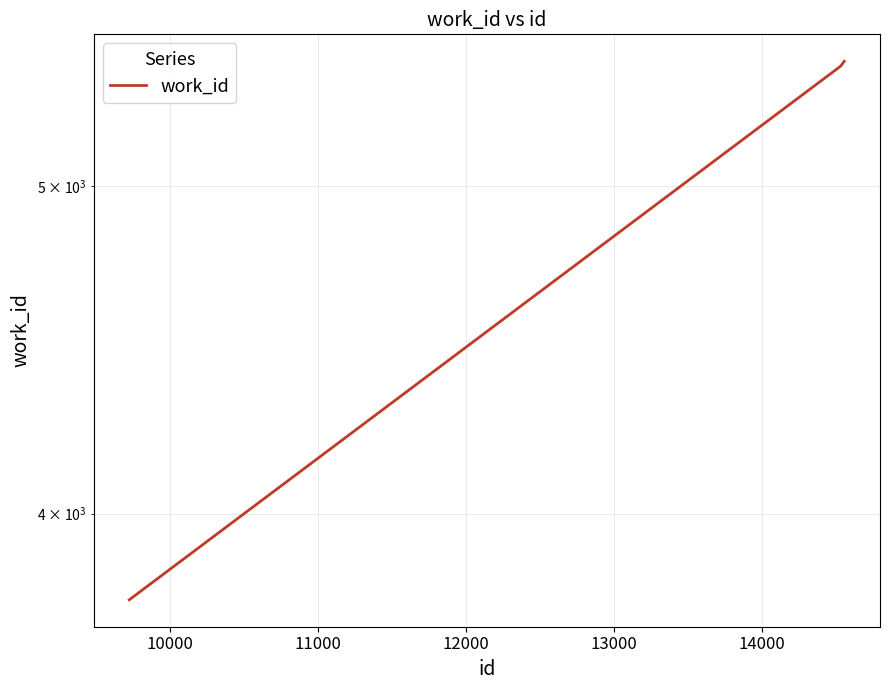

Reading right to left, what are all the values shown in this chart?

5443	5425	3772